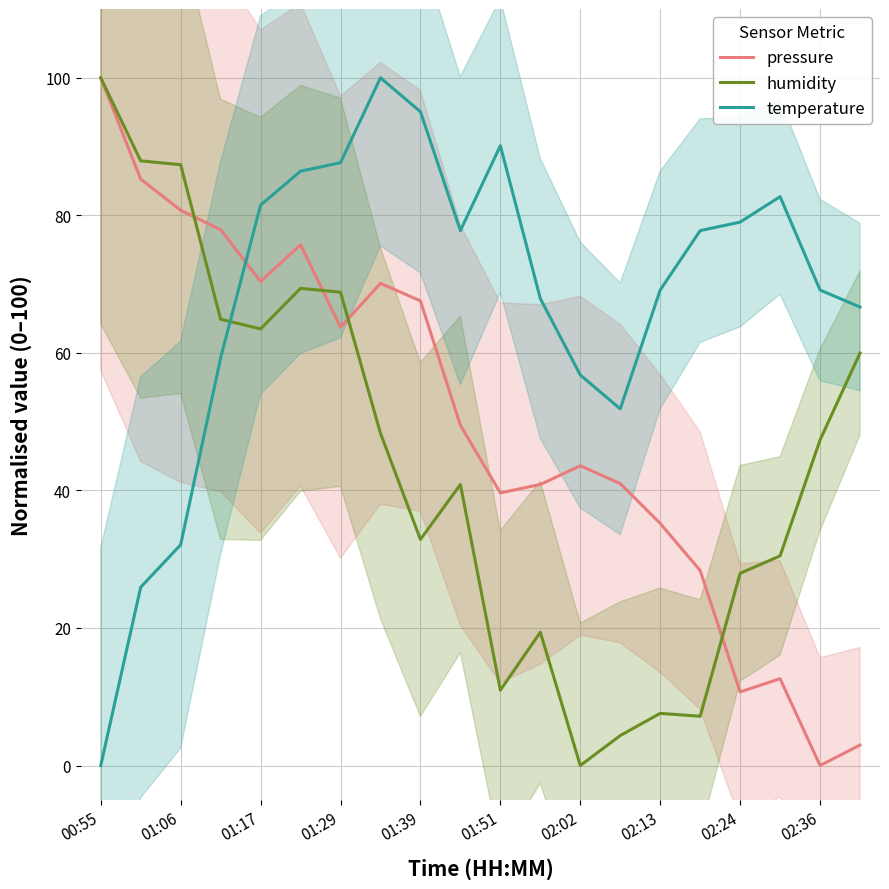

What is the difference between the maximum and minimum values in the temperature series?

100.0